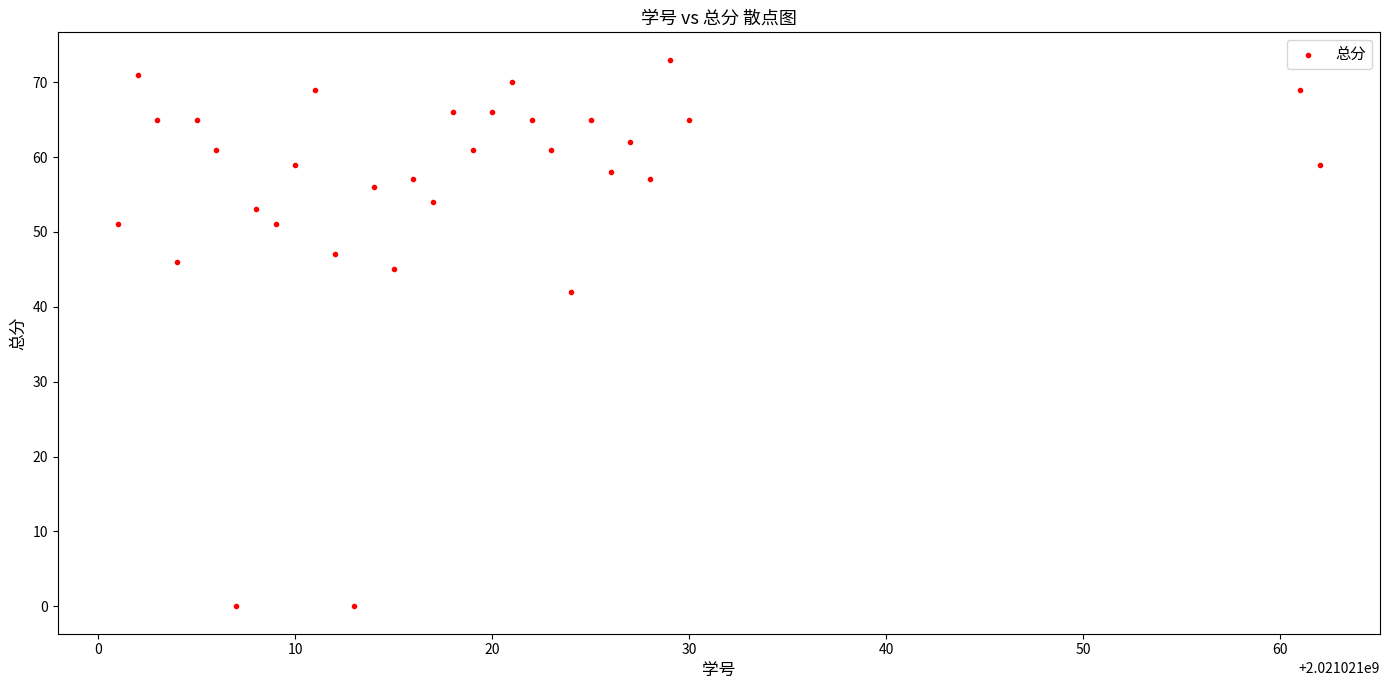

What is the range of X values (max minus min)?

61